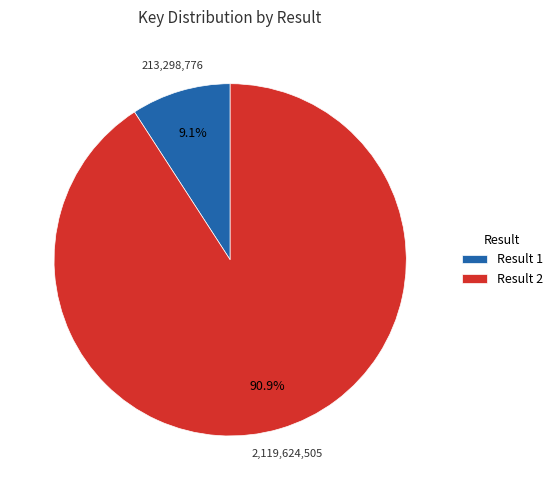

Which slice is the smallest?

Result 1